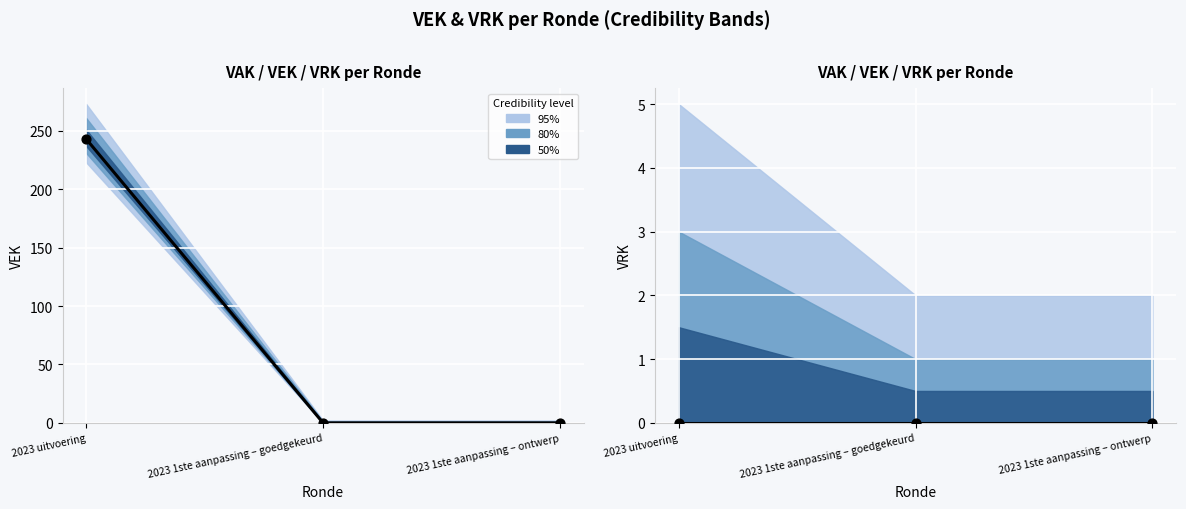

Which series contains the highest Y value?

VEK (observed)